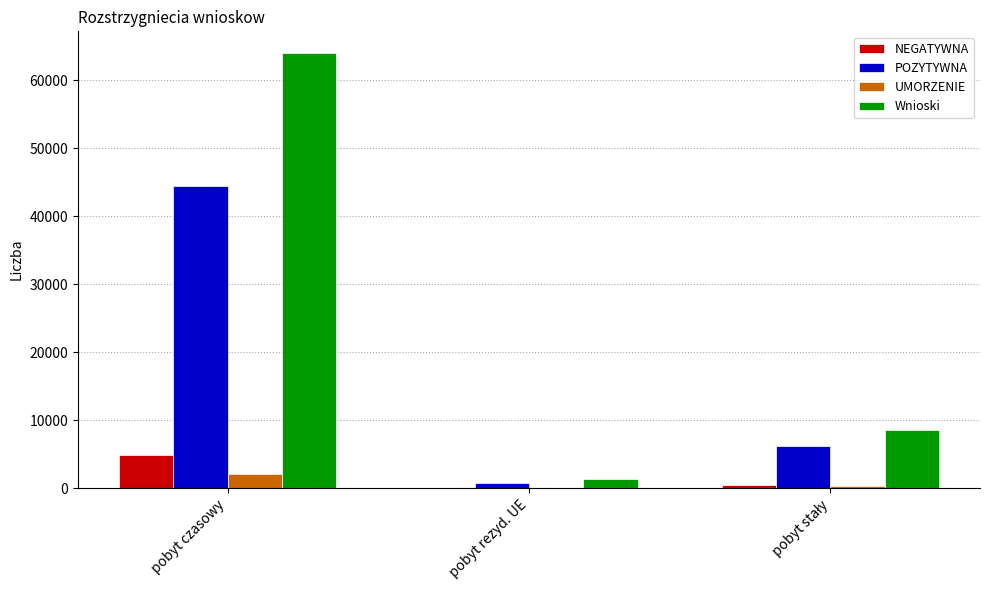

At which category is the sum across all series the highest?

pobyt czasowy